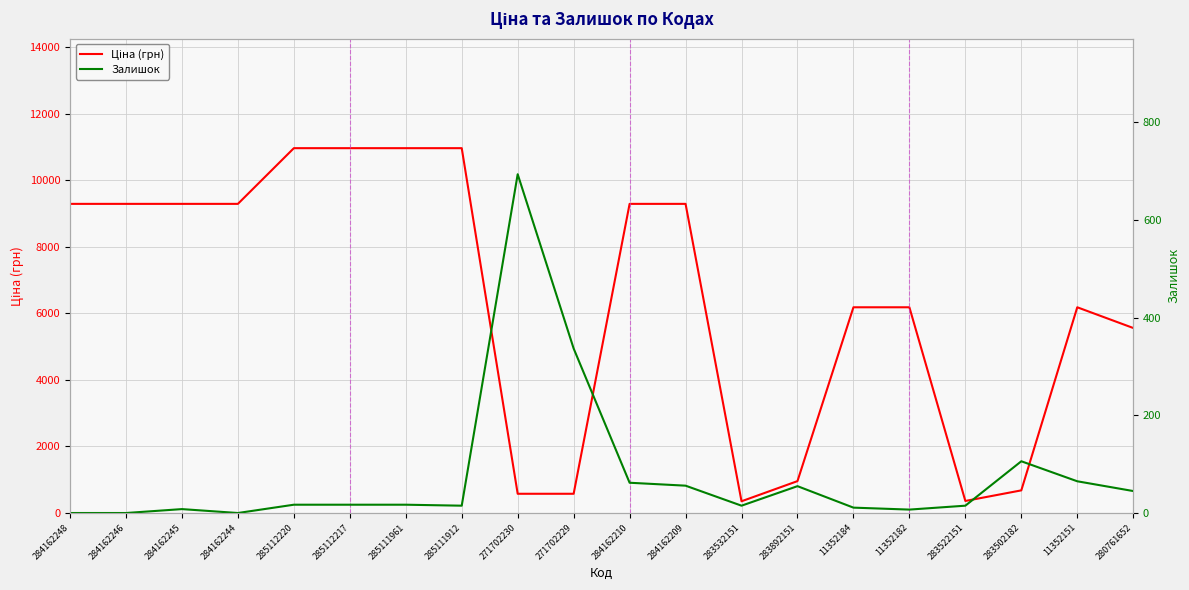

Where is Ціна (грн) nearest to the value 5658?

280761652